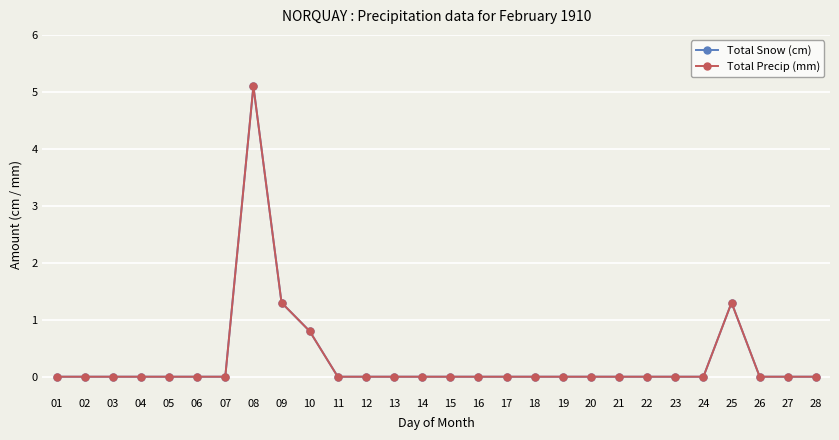

Is this an area chart (filled region under the line)?

No